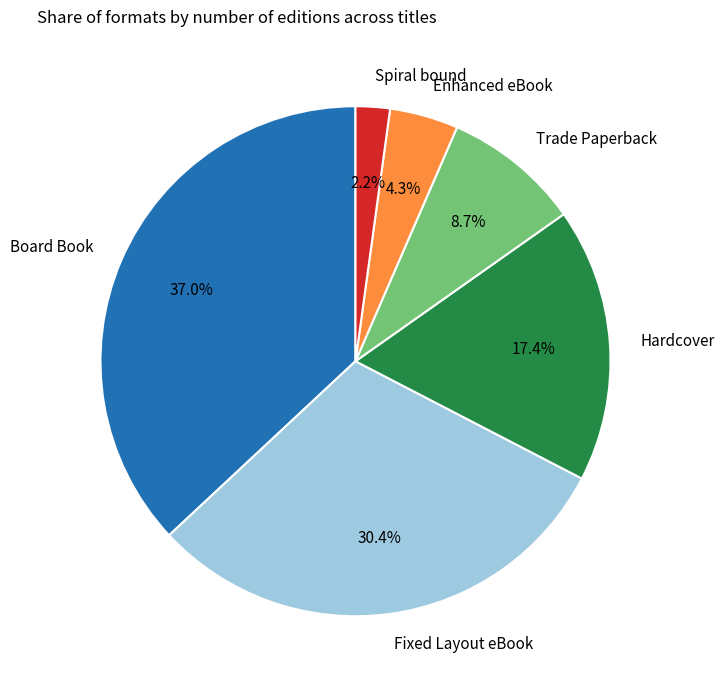

How many segments does this pie chart have?

6